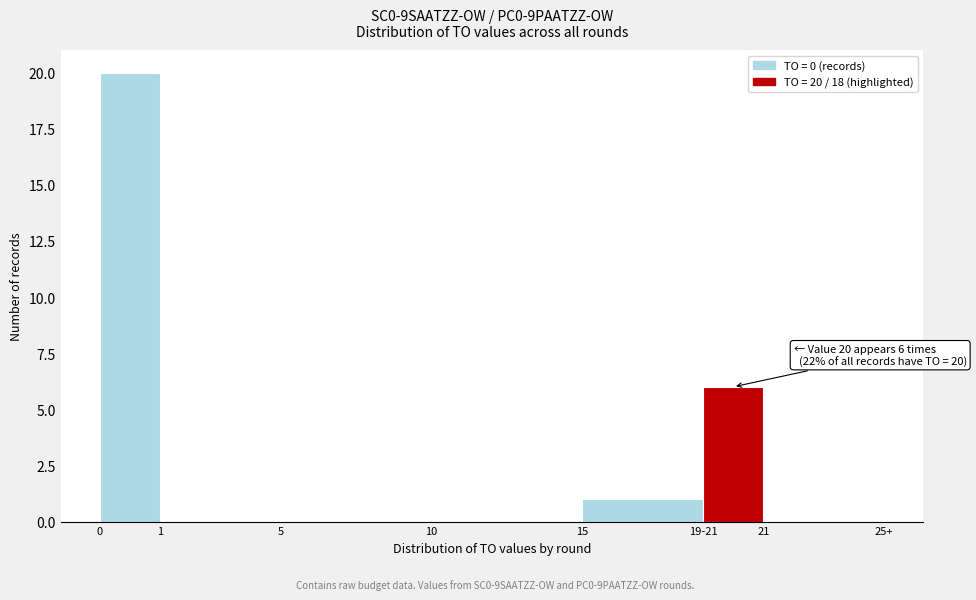

Reading right to left, list all the values displayed in this chart.

21=0	19-21=6	15=1	10=0	5=0	1=0	0=20